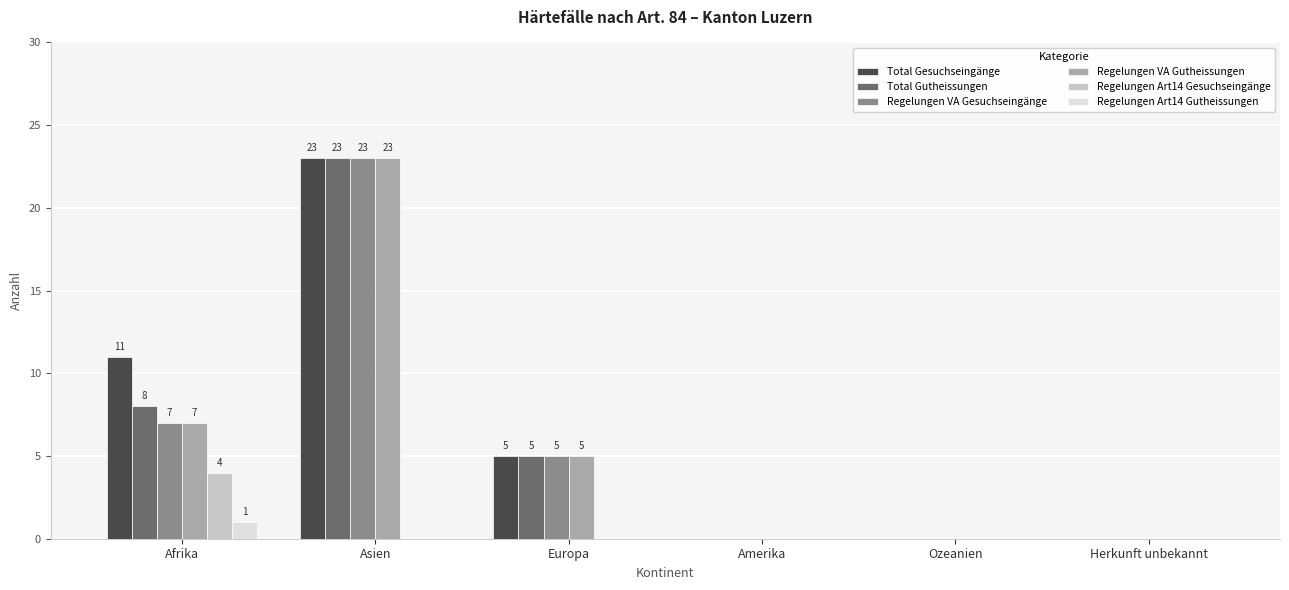

What is the total value across all series at Asien?

92